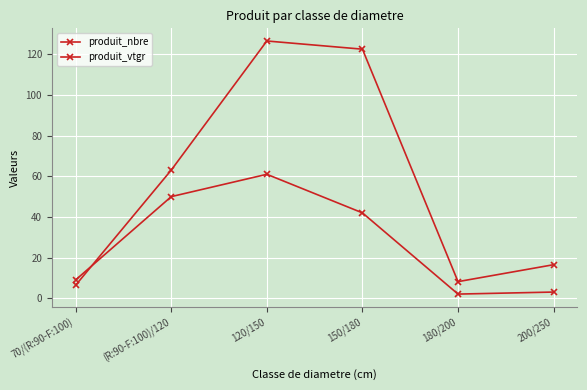

The produit_nbre series shows 9.0 at 70/(R:90-F:100). True or false?

True